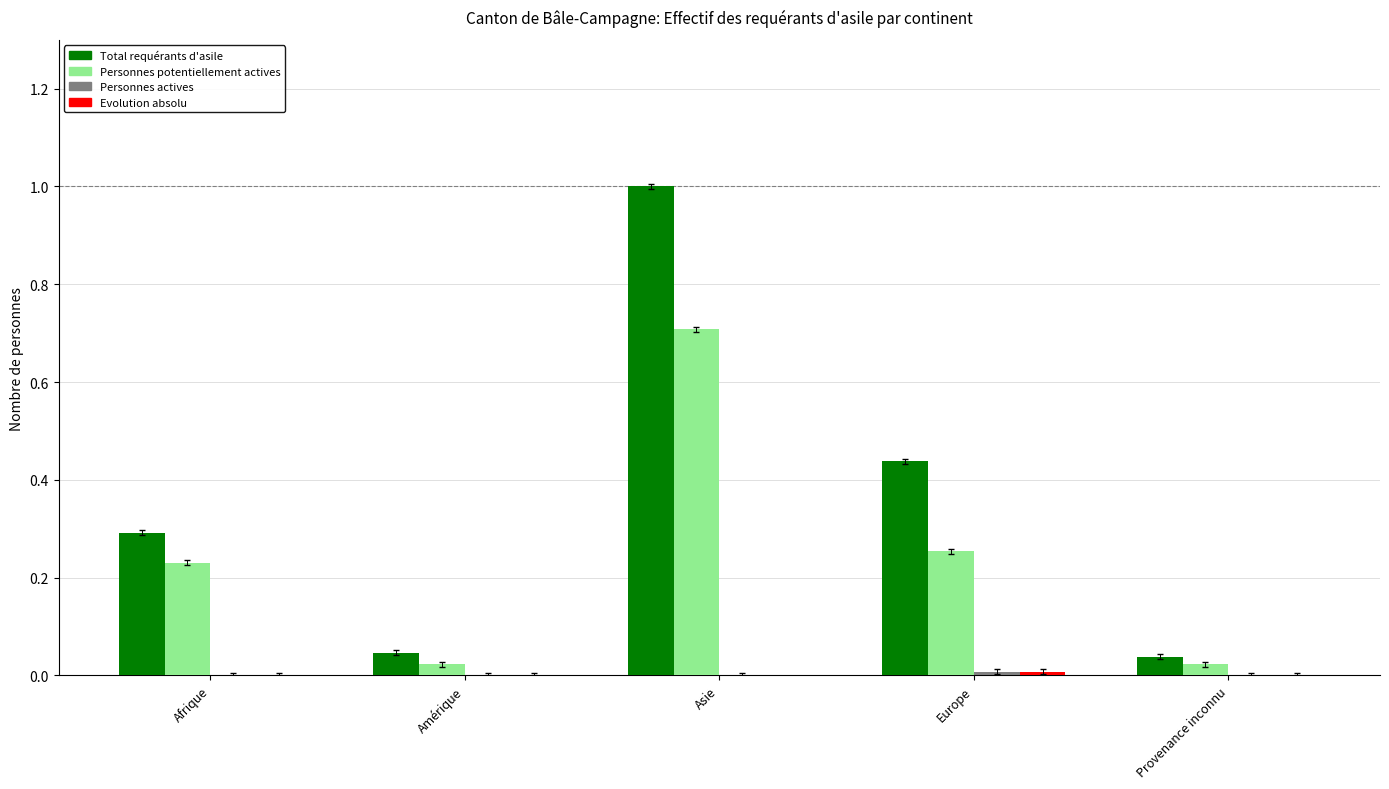

What is the difference between the second highest and minimum values in the Personnes potentiellement actives series?

0.2